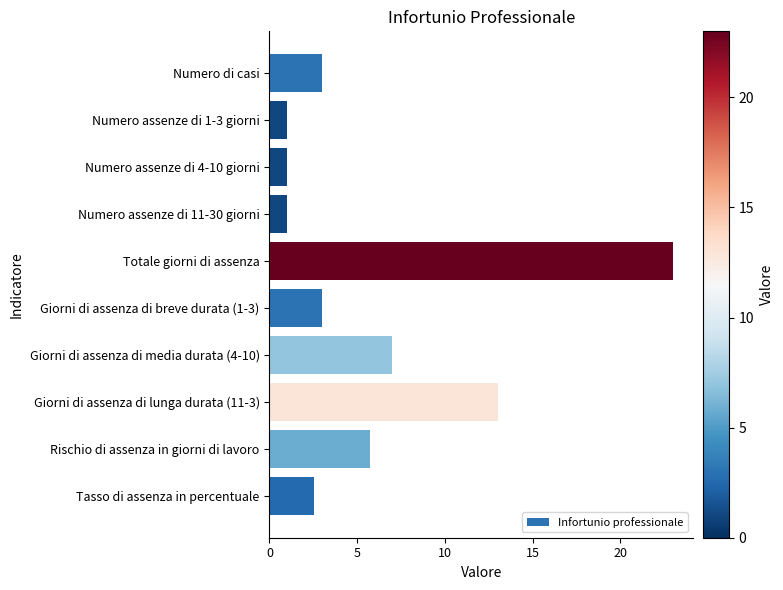

The value at Numero di casi is 3.0. True or false?

True